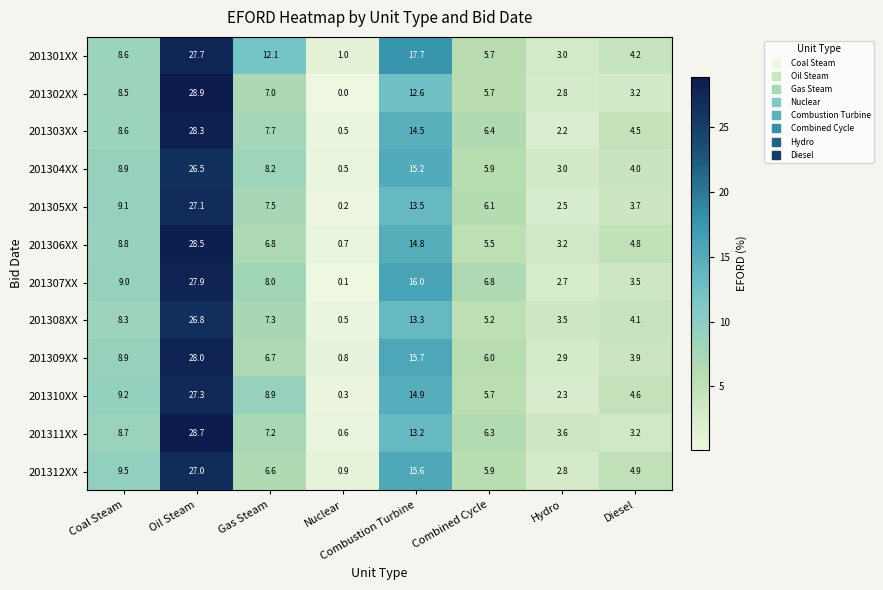

The 201302XX series shows 0.0 at Nuclear. True or false?

True